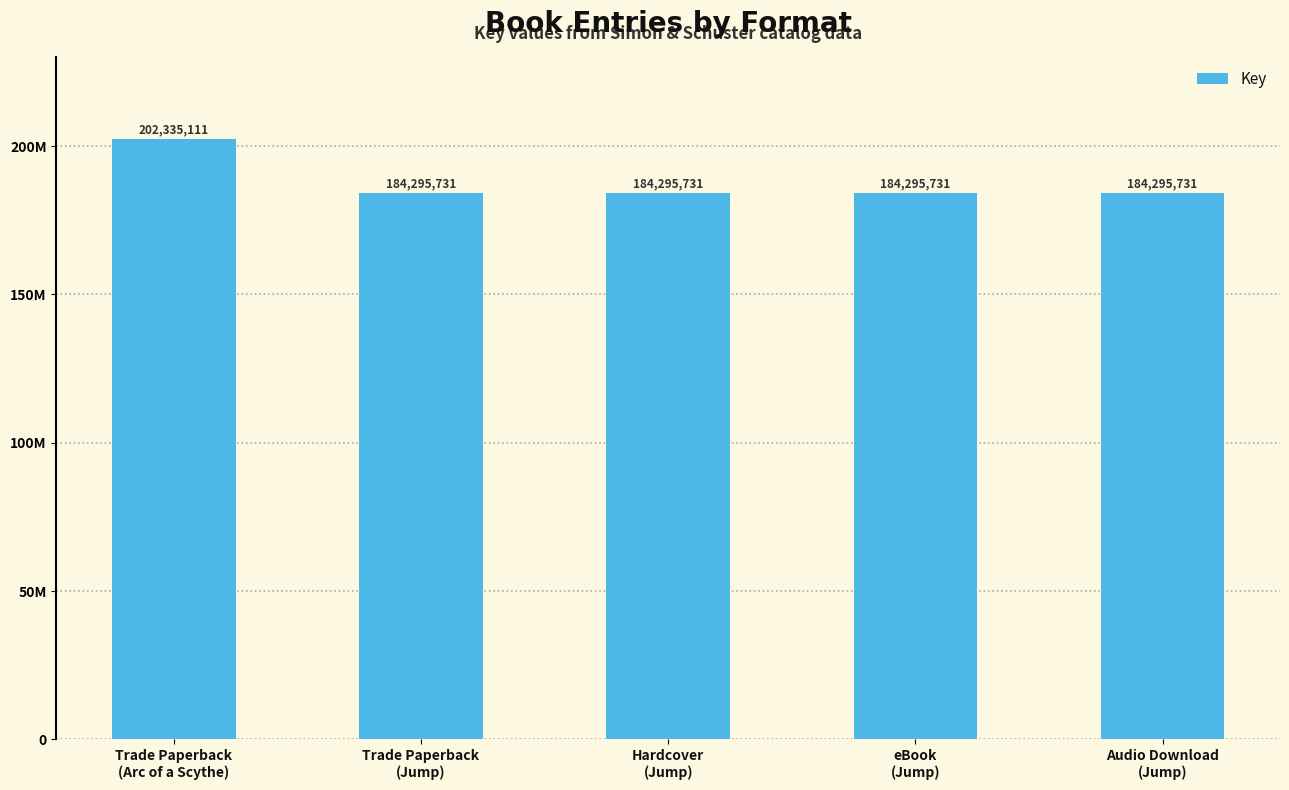

List the labels in order of value, largest first.

Trade Paperback
(Arc of a Scythe), Trade Paperback
(Jump), Hardcover
(Jump), eBook
(Jump), Audio Download
(Jump)